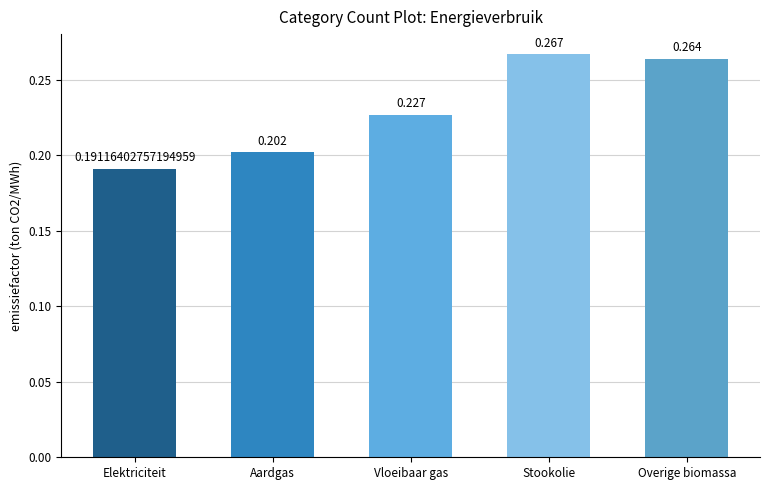

Count the values in the range 0 to 1.

5